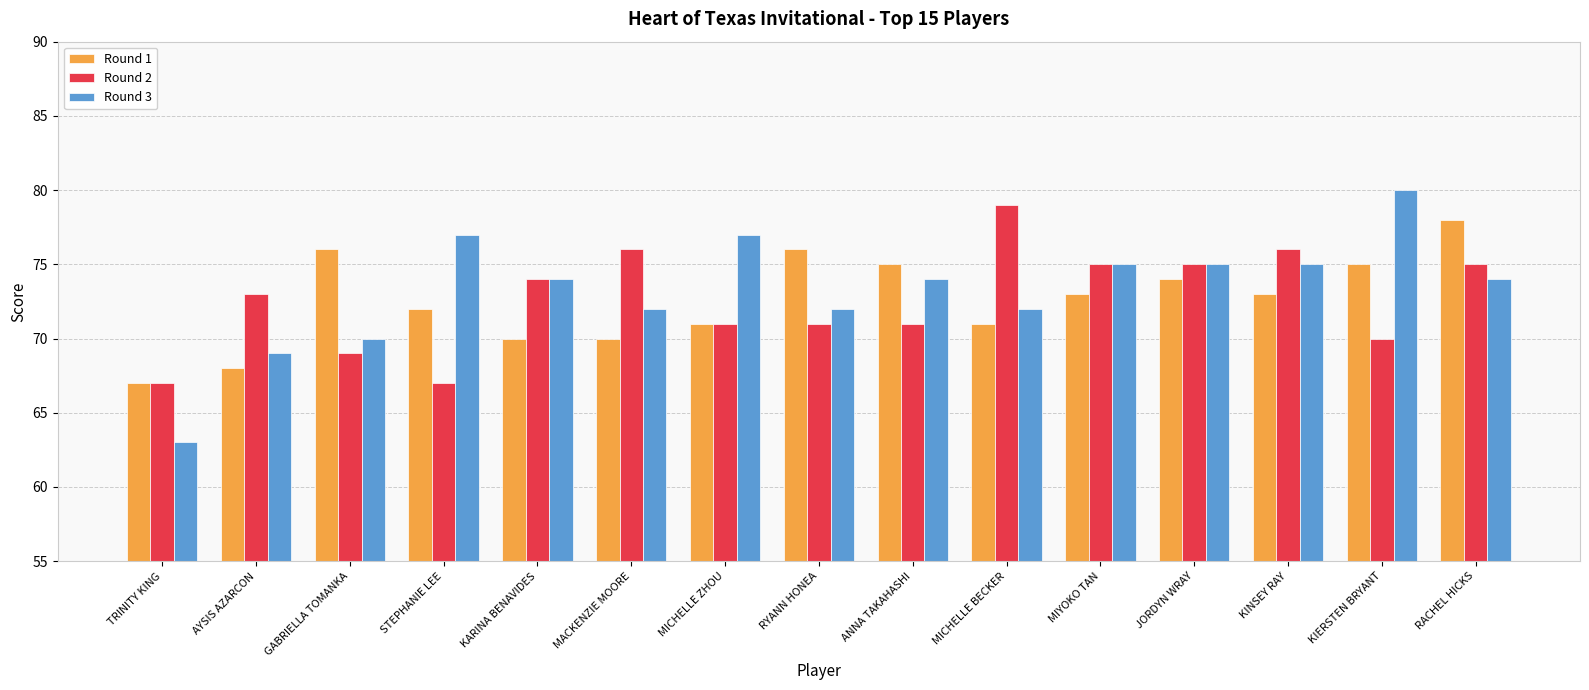

What is the label of the 6th bar from the right?

MICHELLE BECKER